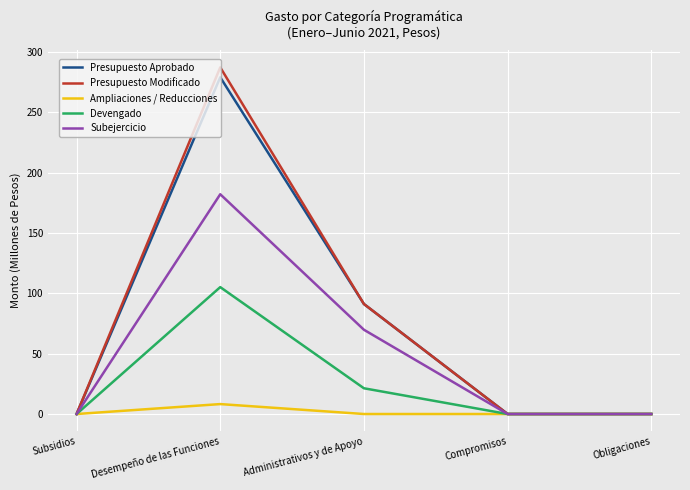

Is the value of Ampliaciones / Reducciones at Desempeño de las Funciones greater than the value of Devengado at Subsidios?

Yes